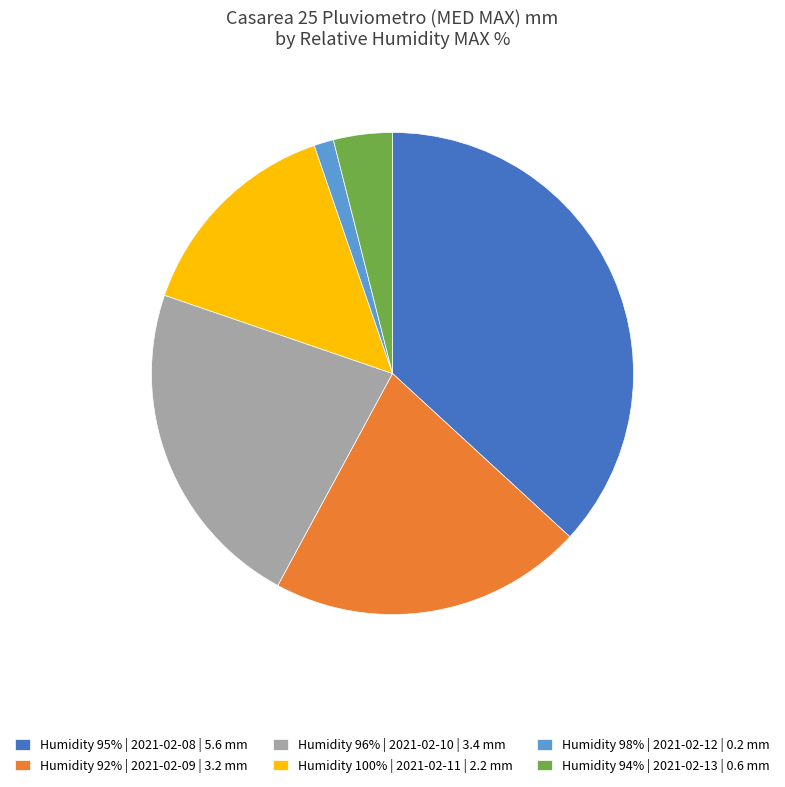

The Humidity 98% | 2021-02-12 | 0.2 mm slice represents 14% of the pie. True or false?

False